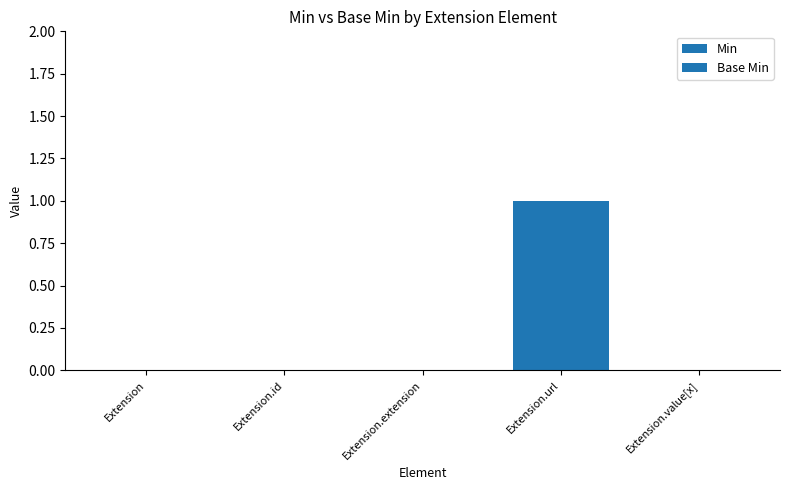

Reading left to right, transcribe all the data shown in this chart.

Min: Extension=0	Extension.id=0	Extension.extension=0	Extension.url=1	Extension.value[x]=0
Base Min: Extension=0	Extension.id=0	Extension.extension=0	Extension.url=1	Extension.value[x]=0